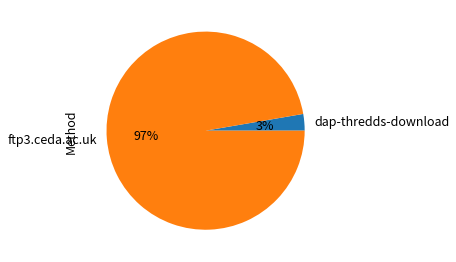

Which category has the biggest portion of the pie?

ftp3.ceda.ac.uk